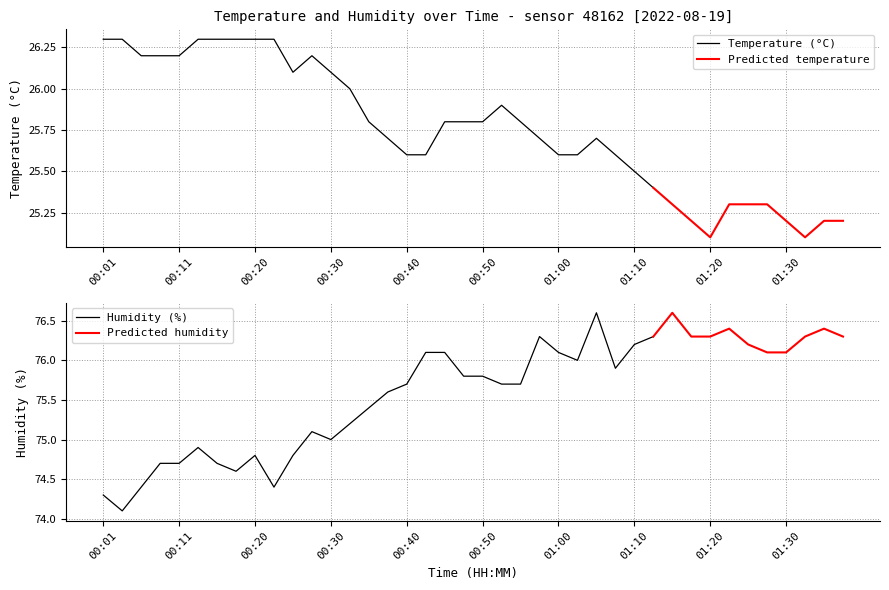

True or false: temperature and humidity intersect in this chart.

False